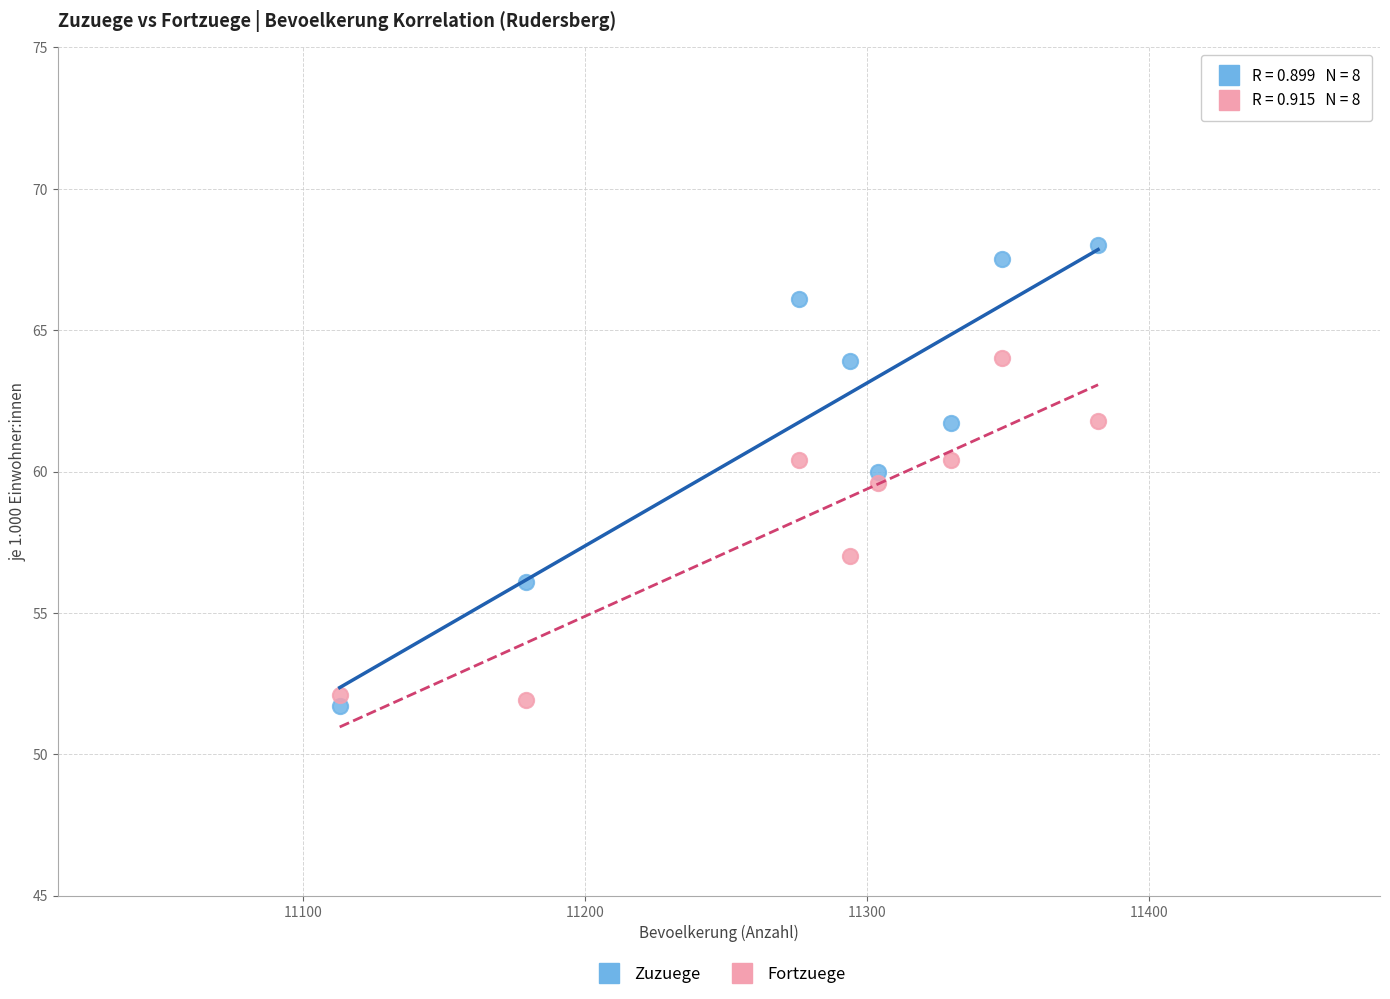

Which series contains the highest Y value?

Zuzuege